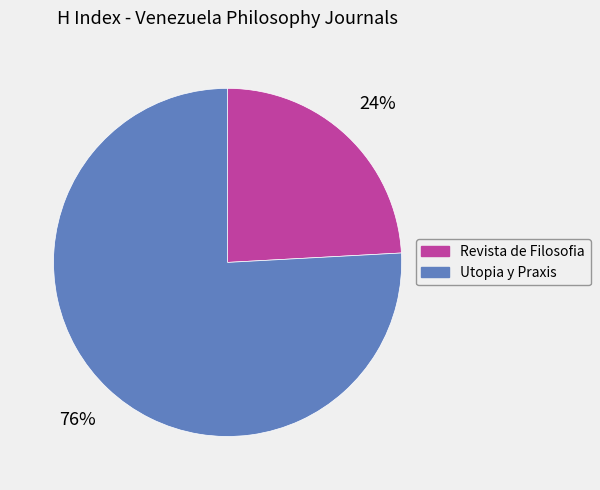

How many slices are in this pie chart?

2